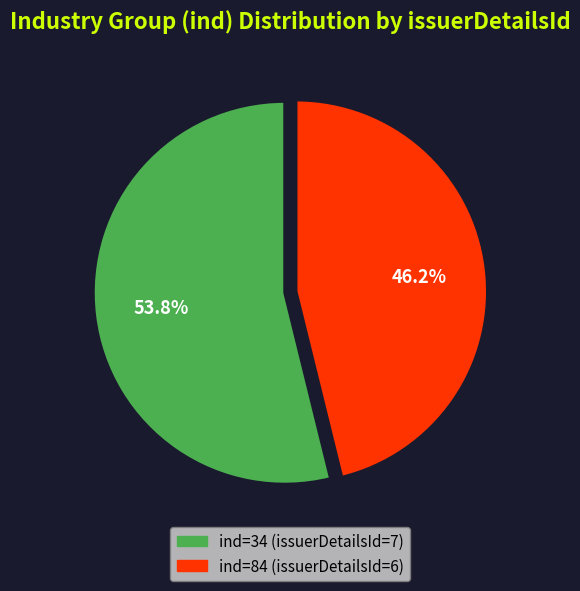

Is there any slice that represents more than half of the pie?

Yes